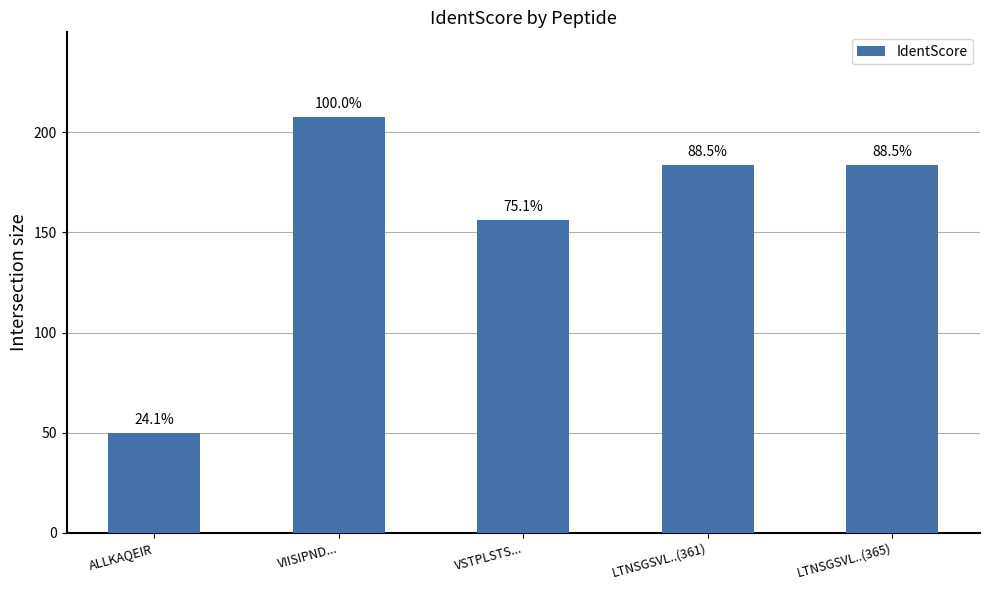

What is the smallest value displayed?

50.0